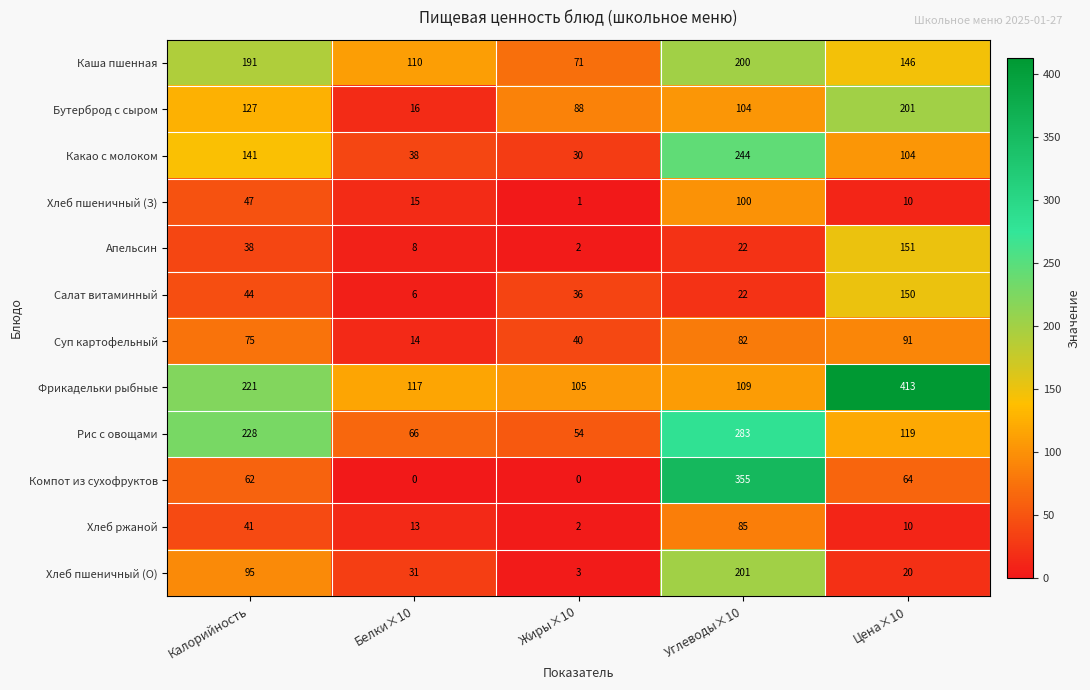

Between Жиры×10 and Углеводы×10, which series saw the biggest shift?

Компот из сухофруктов